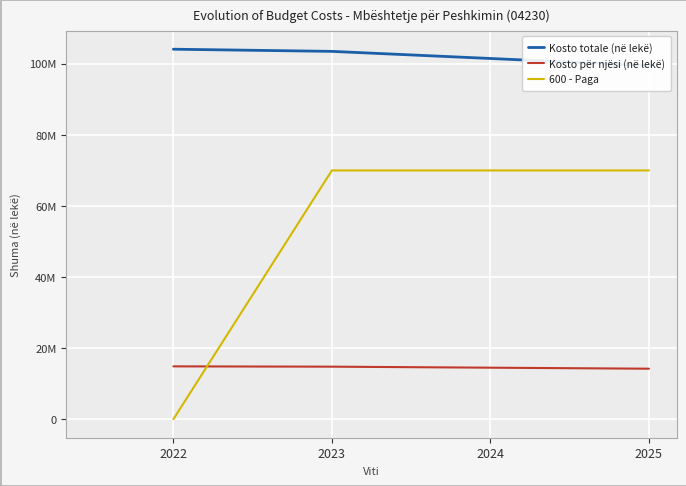

After their last crossing, which series has the higher values: Kosto për njësi (në lekë) or 600 - Paga?

600 - Paga